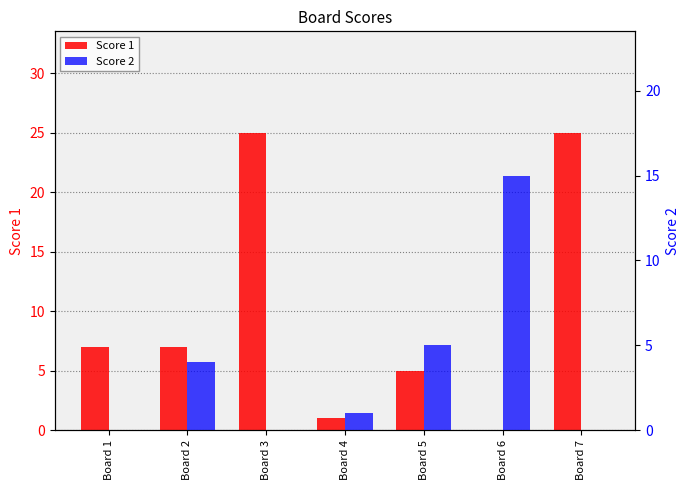

What is the maximum value for Score 1?

25